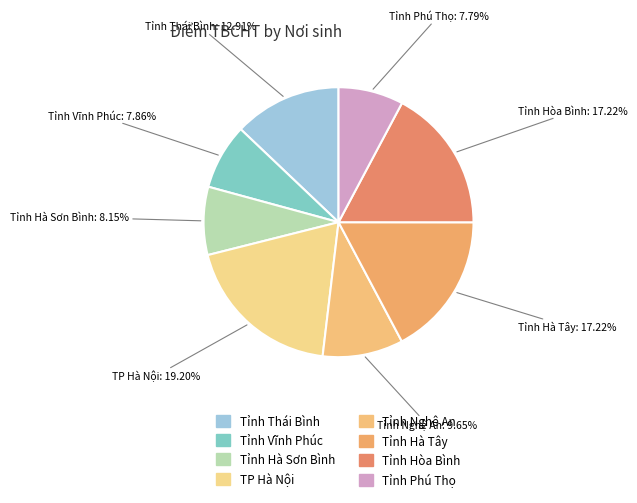

What is the largest slice in the pie chart?

TP Hà Nội